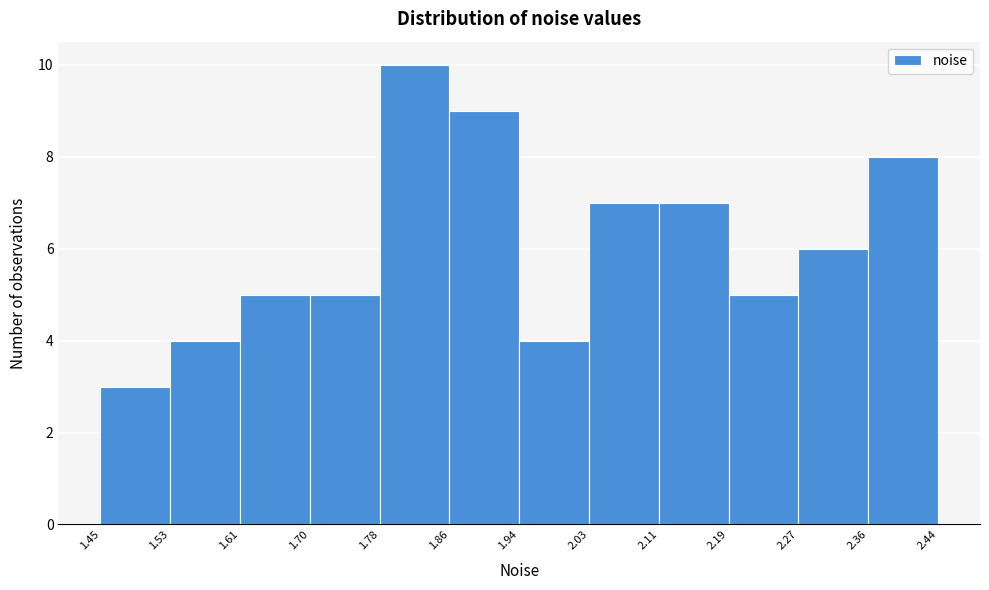

What is the height of the bar covering 2.03 to 2.11 on the x-axis? The values are not printed on the chart, so give them approximately, as read against the axis.

7